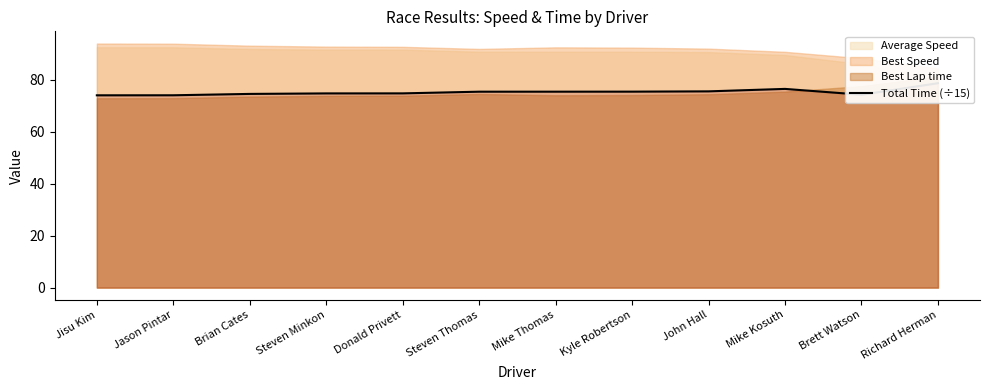

Which label corresponds to the smallest value in the chart?

Jisu Kim